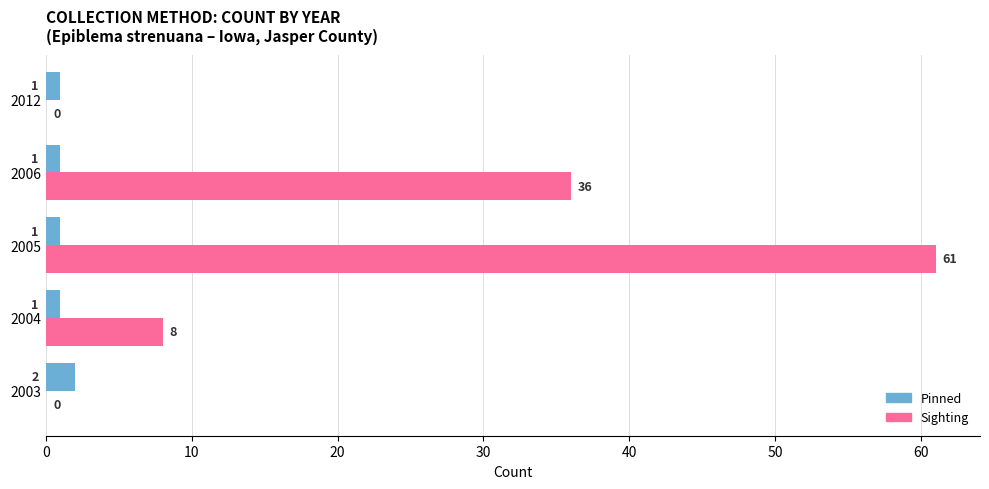

Which series has the widest spread of values?

Sighting